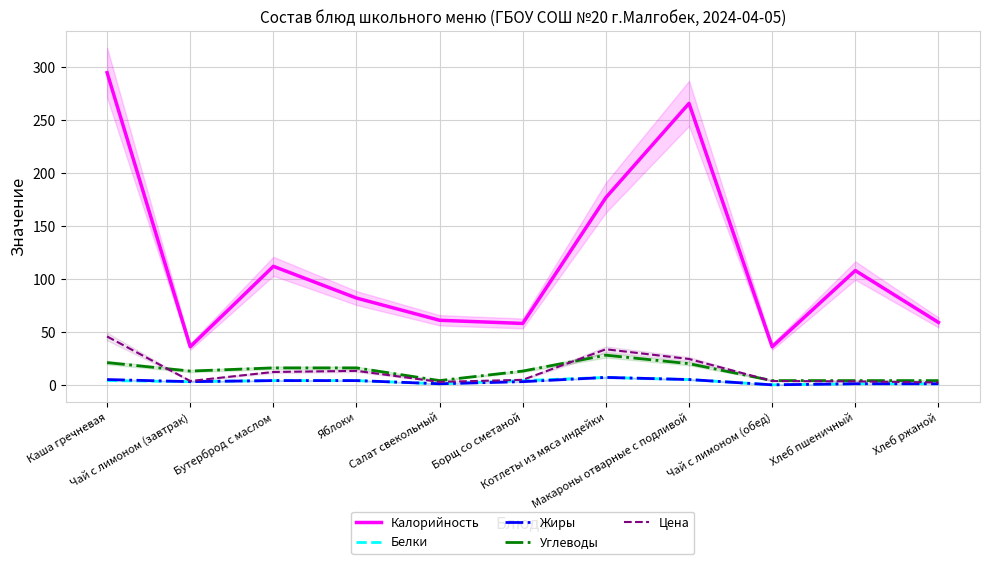

What is the value of the Белки point at the 8th from the left?

5.0